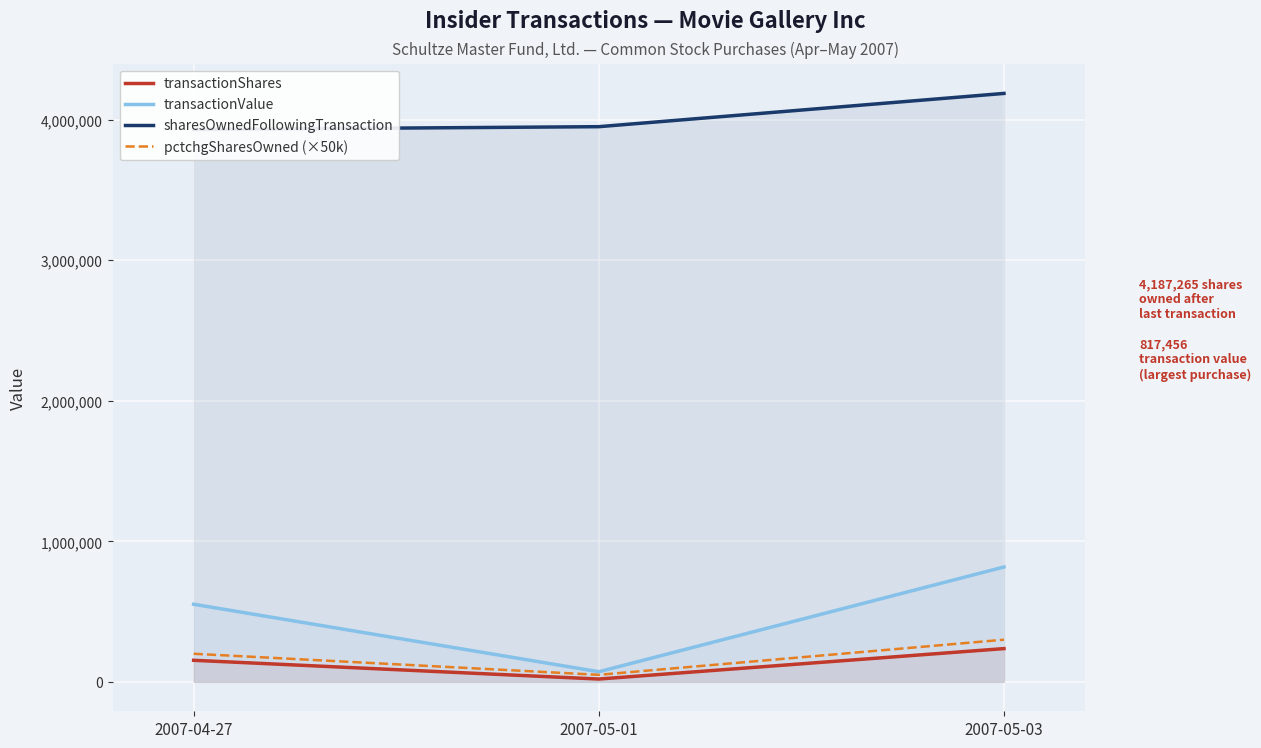

What is the label of the 1st point from the left?

2007-04-27